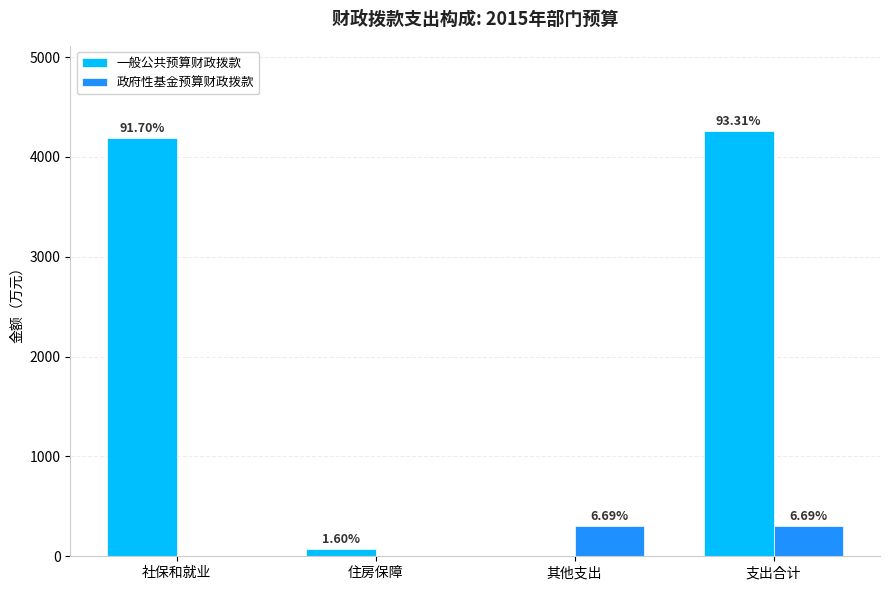

Are the bars grouped side by side (vs. stacked)?

Yes